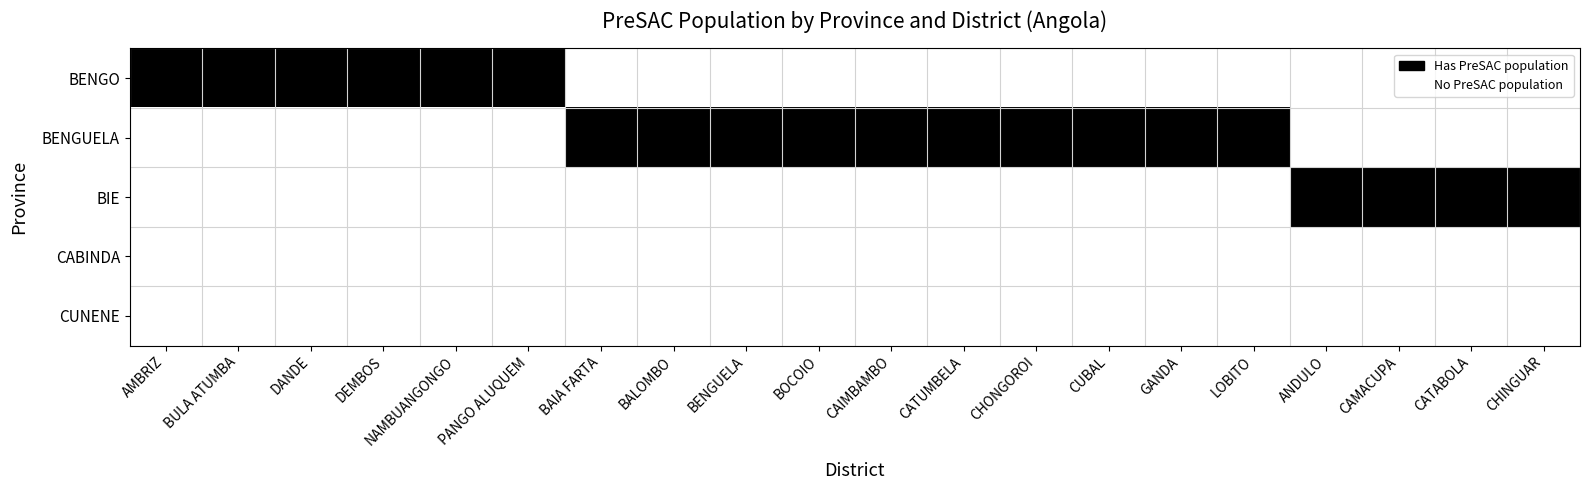

Reading left to right, transcribe all the data shown in this chart.

BENGO: AMBRIZ=1	BULA ATUMBA=1	DANDE=1	DEMBOS=1	NAMBUANGONGO=1	PANGO ALUQUEM=1	BAIA FARTA=0	BALOMBO=0	BENGUELA=0	BOCOIO=0	CAIMBAMBO=0	CATUMBELA=0	CHONGOROI=0	CUBAL=0	GANDA=0	LOBITO=0	ANDULO=0	CAMACUPA=0	CATABOLA=0	CHINGUAR=0
BENGUELA: AMBRIZ=0	BULA ATUMBA=0	DANDE=0	DEMBOS=0	NAMBUANGONGO=0	PANGO ALUQUEM=0	BAIA FARTA=1	BALOMBO=1	BENGUELA=1	BOCOIO=1	CAIMBAMBO=1	CATUMBELA=1	CHONGOROI=1	CUBAL=1	GANDA=1	LOBITO=1	ANDULO=0	CAMACUPA=0	CATABOLA=0	CHINGUAR=0
BIE: AMBRIZ=0	BULA ATUMBA=0	DANDE=0	DEMBOS=0	NAMBUANGONGO=0	PANGO ALUQUEM=0	BAIA FARTA=0	BALOMBO=0	BENGUELA=0	BOCOIO=0	CAIMBAMBO=0	CATUMBELA=0	CHONGOROI=0	CUBAL=0	GANDA=0	LOBITO=0	ANDULO=1	CAMACUPA=1	CATABOLA=1	CHINGUAR=1
CABINDA: AMBRIZ=0	BULA ATUMBA=0	DANDE=0	DEMBOS=0	NAMBUANGONGO=0	PANGO ALUQUEM=0	BAIA FARTA=0	BALOMBO=0	BENGUELA=0	BOCOIO=0	CAIMBAMBO=0	CATUMBELA=0	CHONGOROI=0	CUBAL=0	GANDA=0	LOBITO=0	ANDULO=0	CAMACUPA=0	CATABOLA=0	CHINGUAR=0
CUNENE: AMBRIZ=0	BULA ATUMBA=0	DANDE=0	DEMBOS=0	NAMBUANGONGO=0	PANGO ALUQUEM=0	BAIA FARTA=0	BALOMBO=0	BENGUELA=0	BOCOIO=0	CAIMBAMBO=0	CATUMBELA=0	CHONGOROI=0	CUBAL=0	GANDA=0	LOBITO=0	ANDULO=0	CAMACUPA=0	CATABOLA=0	CHINGUAR=0